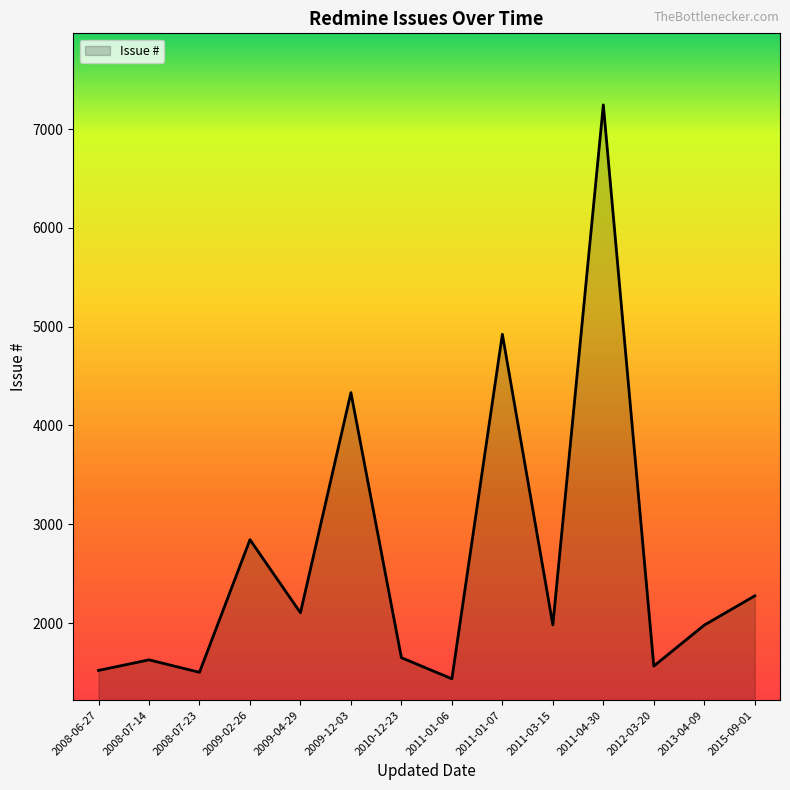

Approximately how many times larger is the value at 2008-07-23 compared to 2010-12-23?

0.9